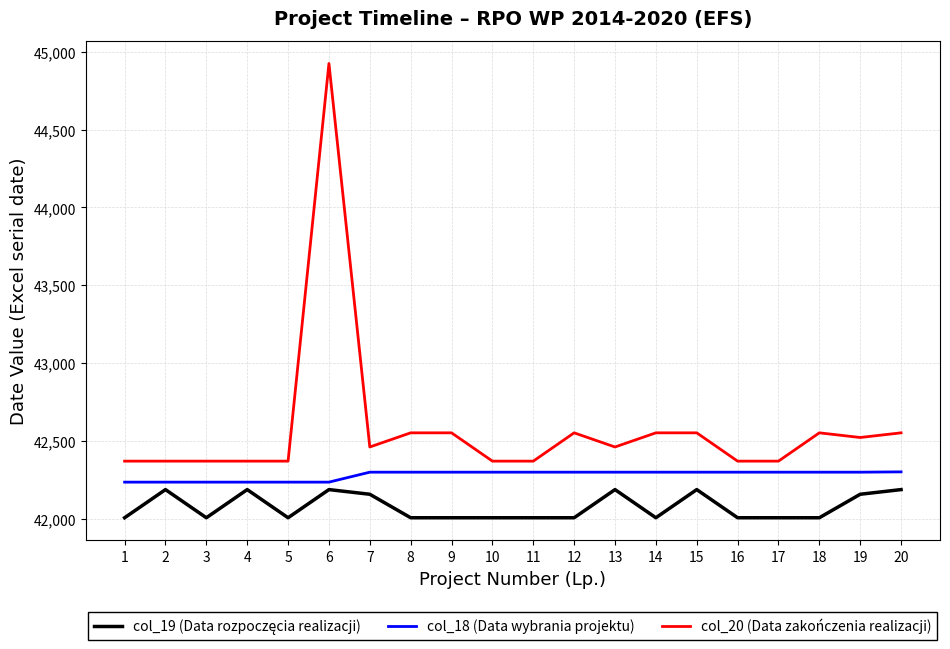

True or false: col_18 (Data wybrania projektu) and col_20 (Data zakończenia realizacji) cross at least once.

False